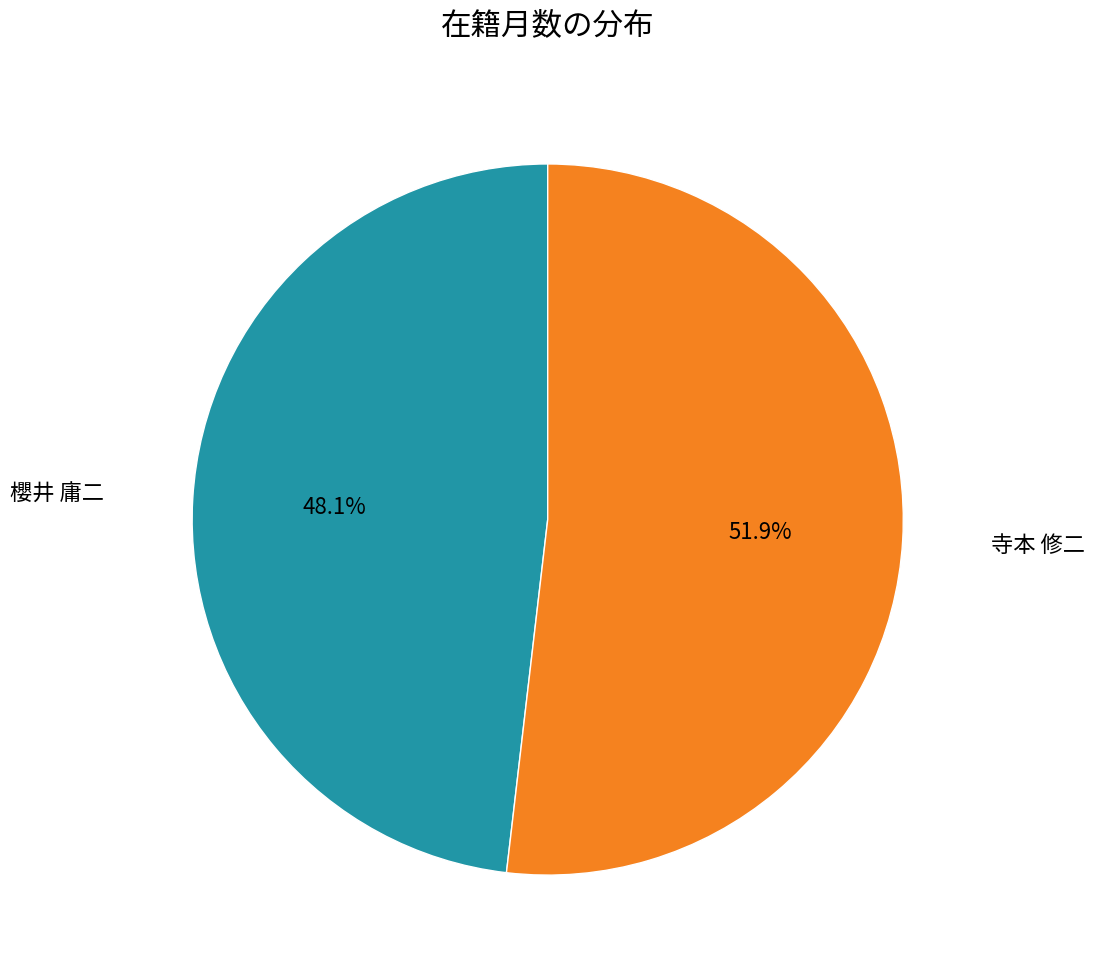

What is the largest slice in the pie chart?

寺本 修二